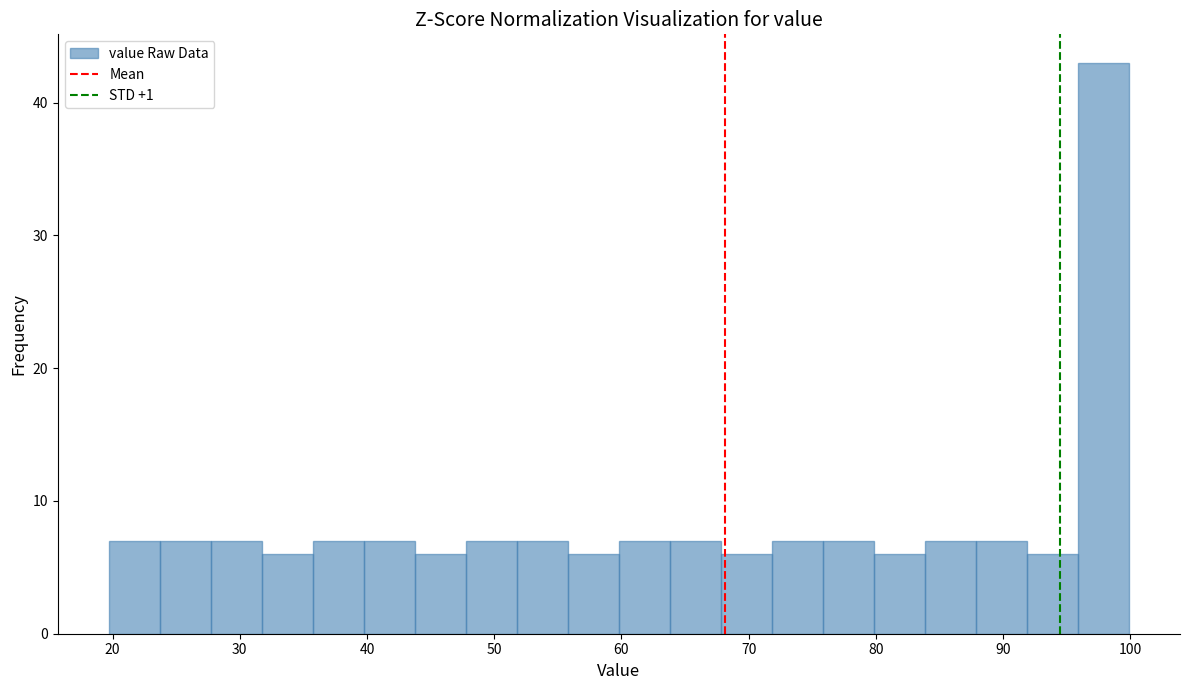

What is the height of the bar covering 92 to 96 on the x-axis? Neither the bar edges nor the heights are printed on the chart, so give them approximately, as read against the axes.

6